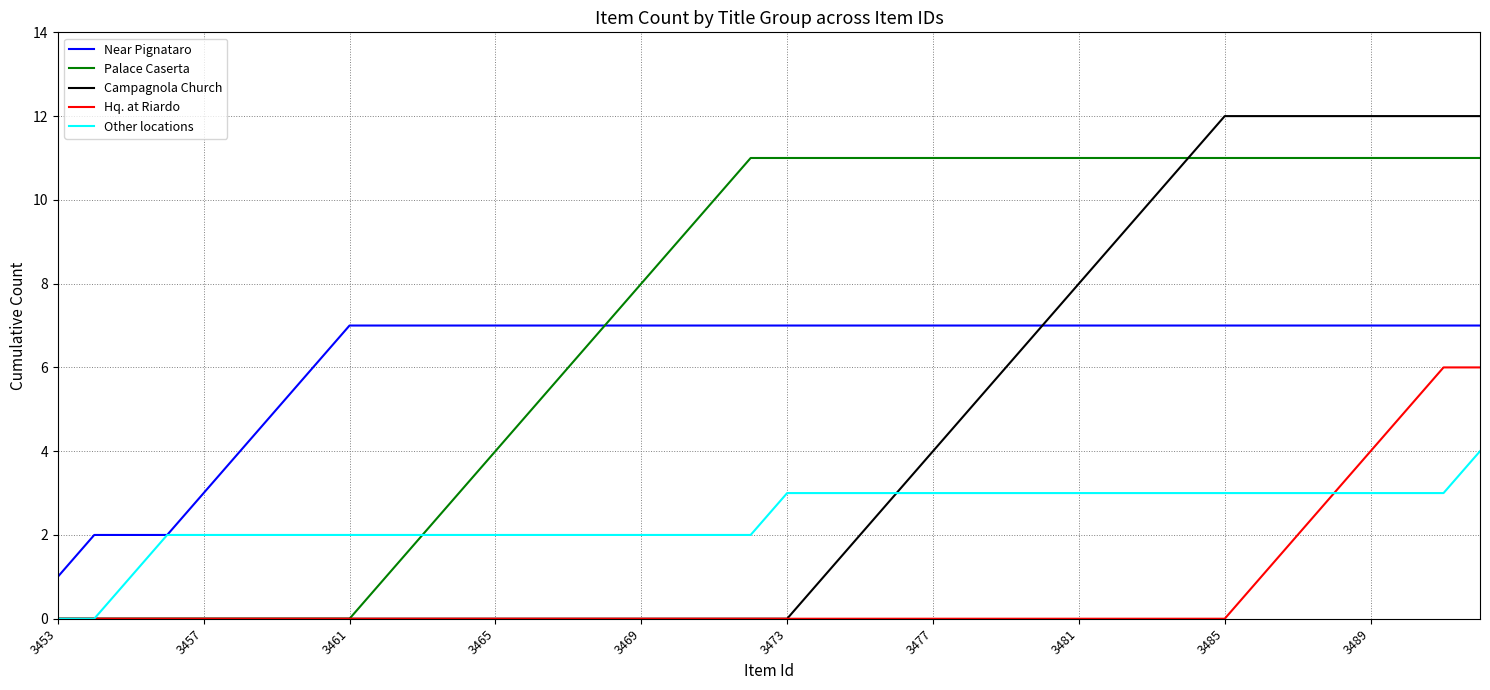

Which series has the widest spread of values?

Campagnola Church